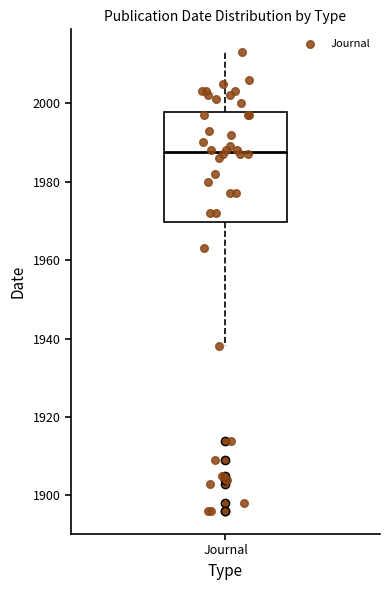

Read this box plot against the y-axis: the position of the median line, the range covered by the box, and the ends of both whiskers. The values are not printed on the chart, so give them approximately, as read against the axis.

median 1988, box 1970 to 1998, whiskers 1938 to 2014